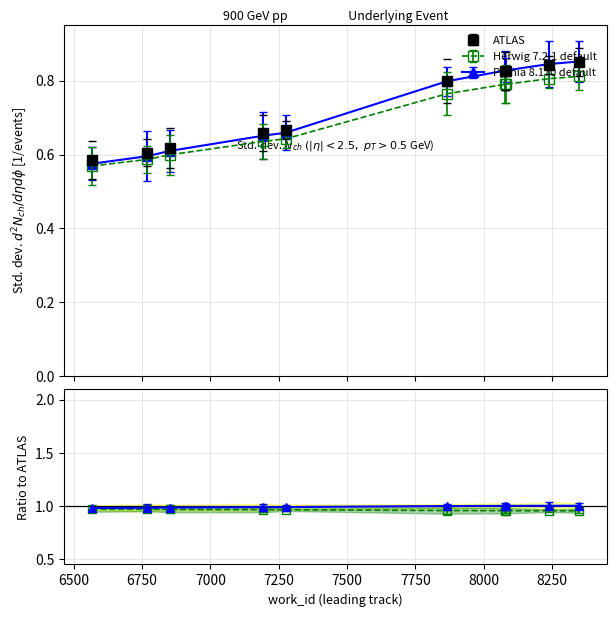

Which label corresponds to the largest value in the chart?

8350